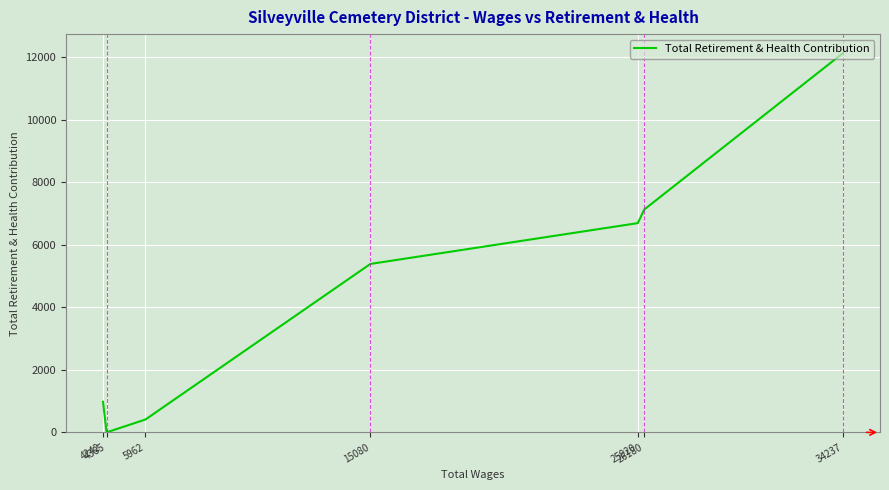

Reading left to right, transcribe all the data shown in this chart.

34237=12139	26180=7132	25920=6697	15080=5391	5962=412	4385=0	4242=978